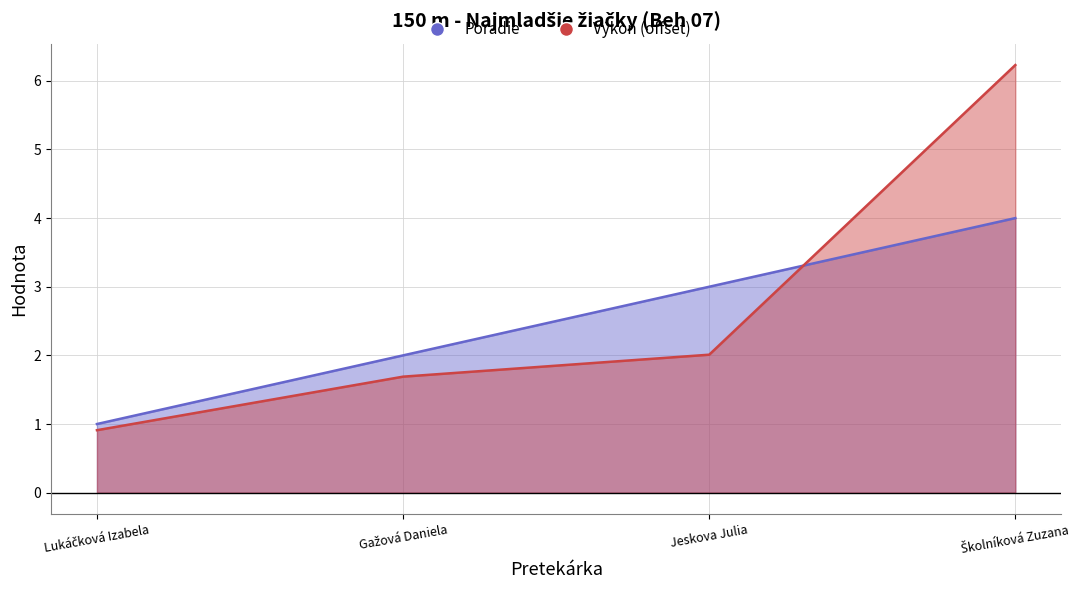

True or false: Poradie and Výkon intersect in this chart.

True